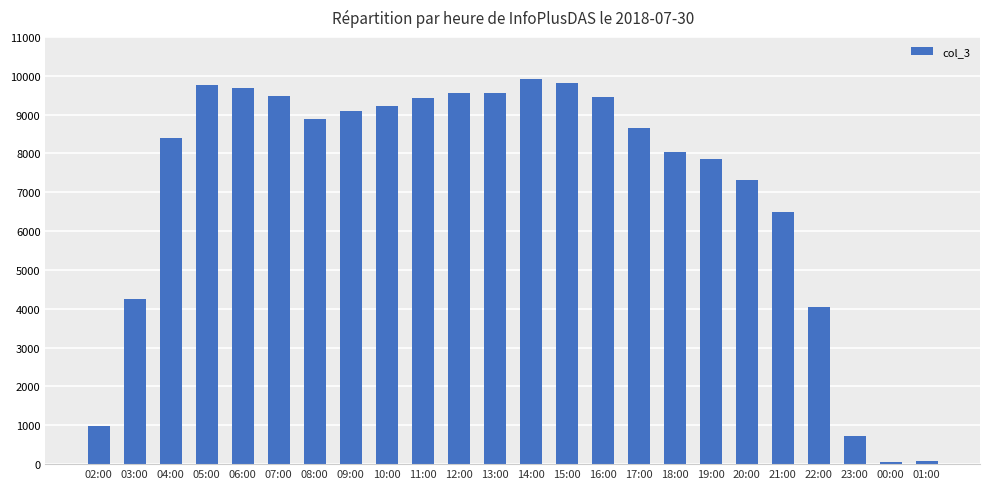

How many bars are there in total?

24